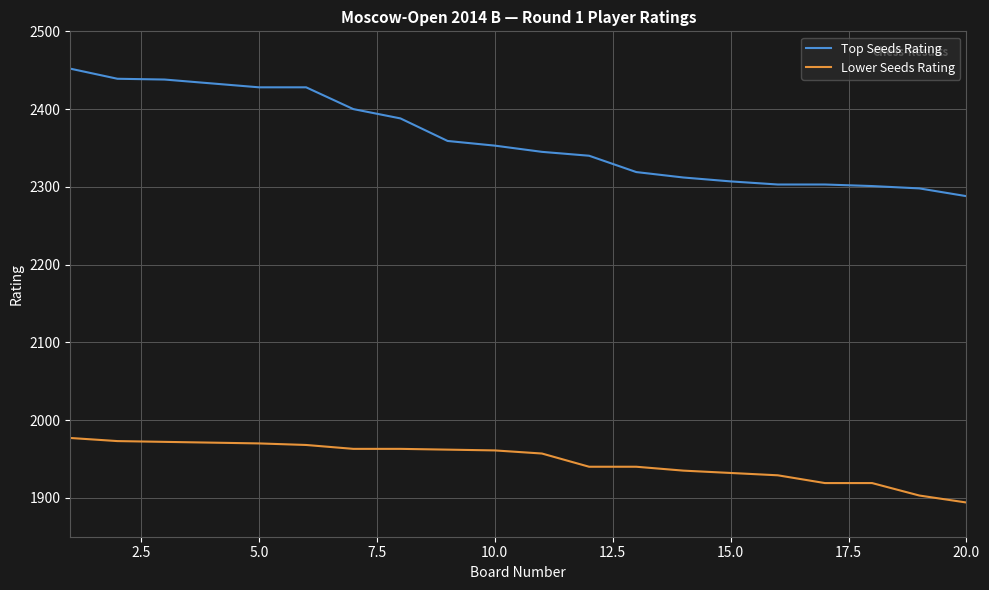

Rank the series by their average value, from highest to lowest.

Top Seeds Rating, Lower Seeds Rating